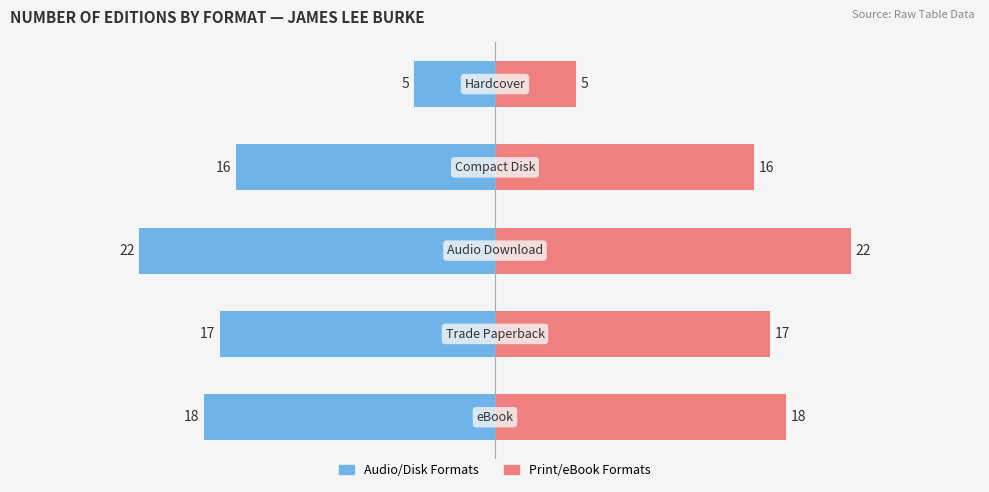

Rank the series by their maximum value, from lowest to highest.

Audio/Disk Formats, Print/eBook Formats